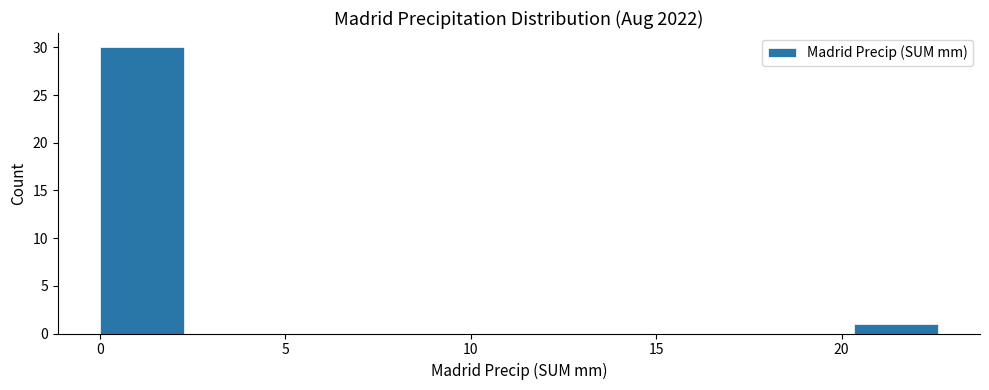

Reading left to right, list every bar in this chart as the range it spans on the x-axis followed by its height. Neither the bar edges nor the heights are printed on the chart, so give them approximately, as read against the axes.

0.0 to 2.5: 30
2.5 to 4.5: 0
4.5 to 7.0: 0
7.0 to 9.0: 0
9.0 to 11.5: 0
11.5 to 13.5: 0
13.5 to 16.0: 0
16.0 to 18.0: 0
18.0 to 20.5: 0
20.5 to 22.5: 1